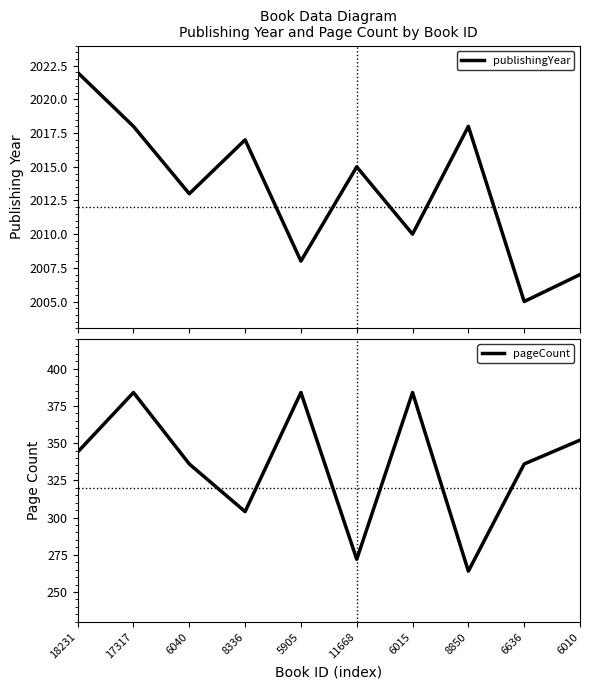

True or false: pageCount has more than 2 interior local peaks.

True